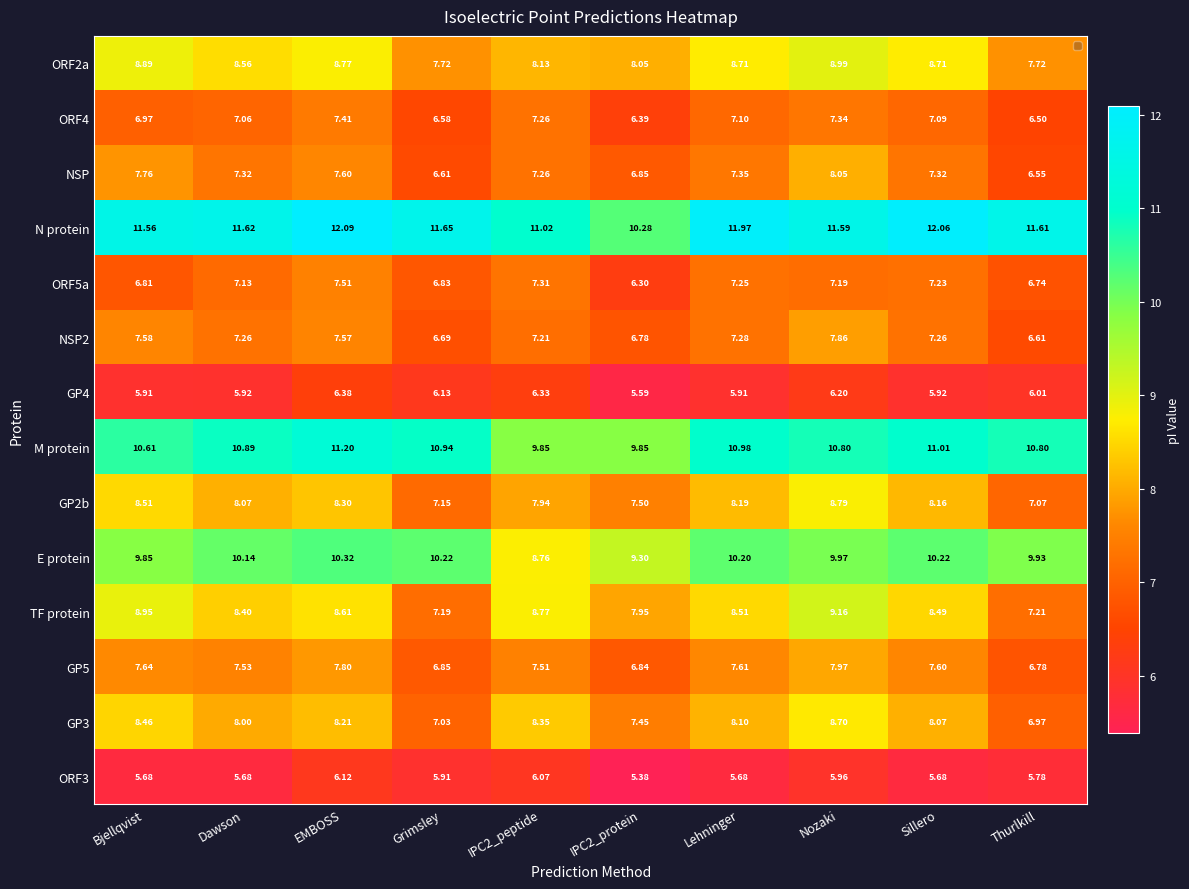

Which series has the largest total across all categories?

N protein